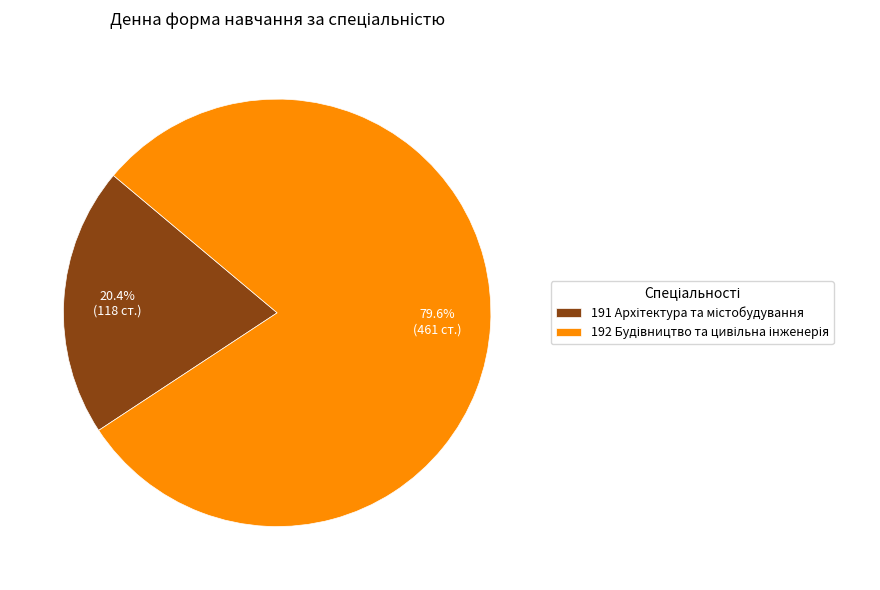

Is there a majority slice in this chart?

Yes